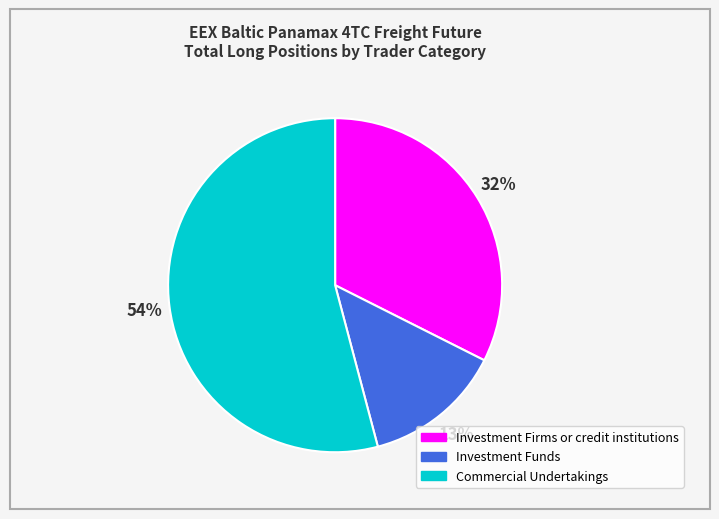

Which slice is the largest?

Commercial Undertakings